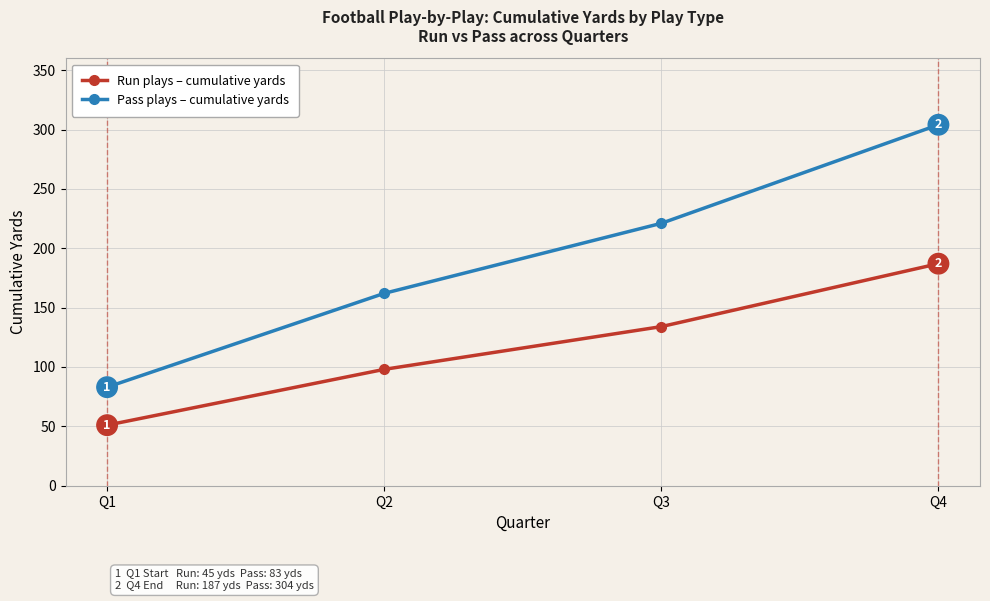

Read the Run plays – cumulative yards value at Q4, to the nearest 10.

190